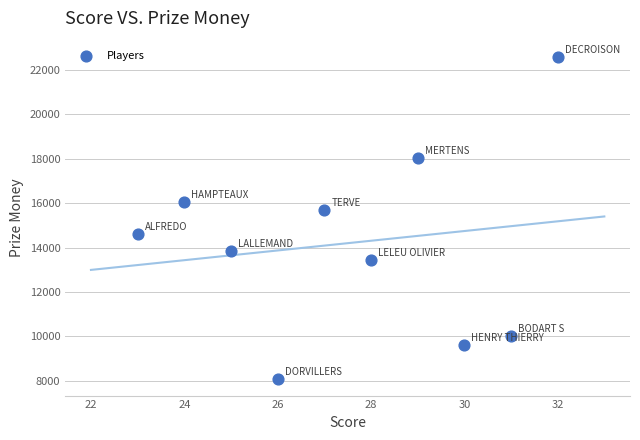

What is the range of X values (max minus min)?

9